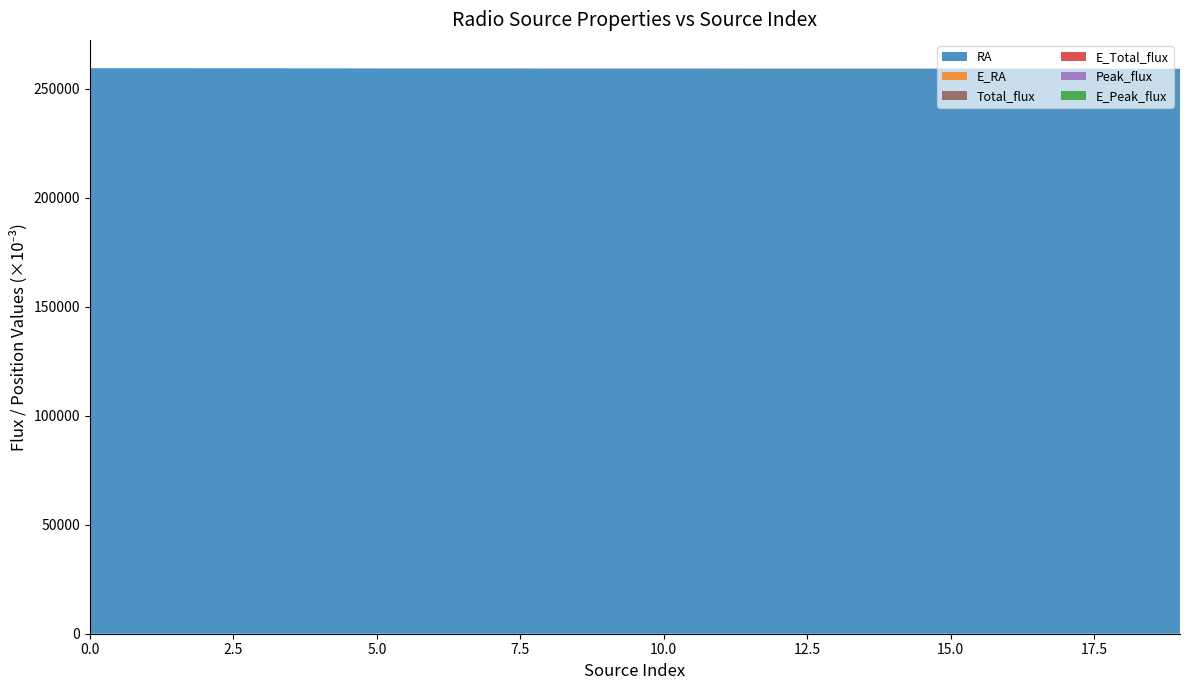

Reading left to right, what are all the values shown in this chart?

RA: 259.4	259.4	259.4	259.4	259.3	259.3	259.3	259.3	259.3	259.3	259.3	259.3	259.2	259.2	259.2	259.2	259.2	259.2	259.1	259.1
E_RA: 0.0	0.0	0.0	0.0	0.0	0.0	0.0	0.0	0.0	0.0	0.0	0.0	0.0	0.0	0.0	0.0	0.0	0.0	0.0	0.0
Total_flux: 0.0	0.0	0.0	0.0	0.0	0.0	0.0	0.0	0.0	0.0	0.0	0.0	0.0	0.0	0.0	0.0	0.0	0.0	0.0	0.0
E_Total_flux: 0.0	0.0	0.0	0.0	0.0	0.0	0.0	0.0	0.0	0.0	0.0	0.0	0.0	0.0	0.0	0.0	0.0	0.0	0.0	0.0
Peak_flux: 0.0	0.0	0.0	0.0	0.0	0.0	0.0	0.0	0.0	0.0	0.0	0.0	0.0	0.0	0.0	0.0	0.0	0.0	0.0	0.0
E_Peak_flux: 0.0	0.0	0.0	0.0	0.0	0.0	0.0	0.0	0.0	0.0	0.0	0.0	0.0	0.0	0.0	0.0	0.0	0.0	0.0	0.0